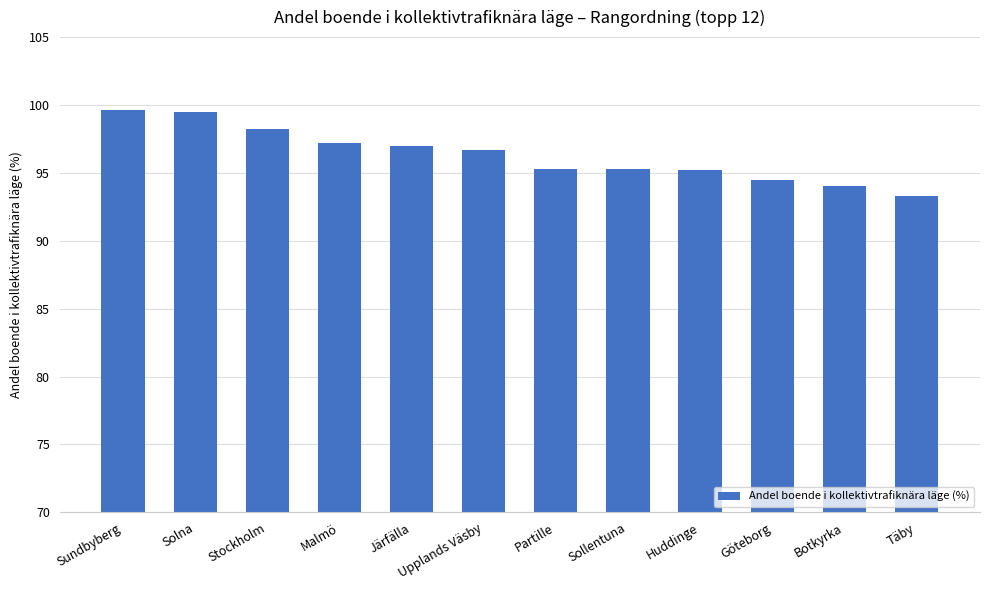

What is the approximate value at Botkyrka?

94.0